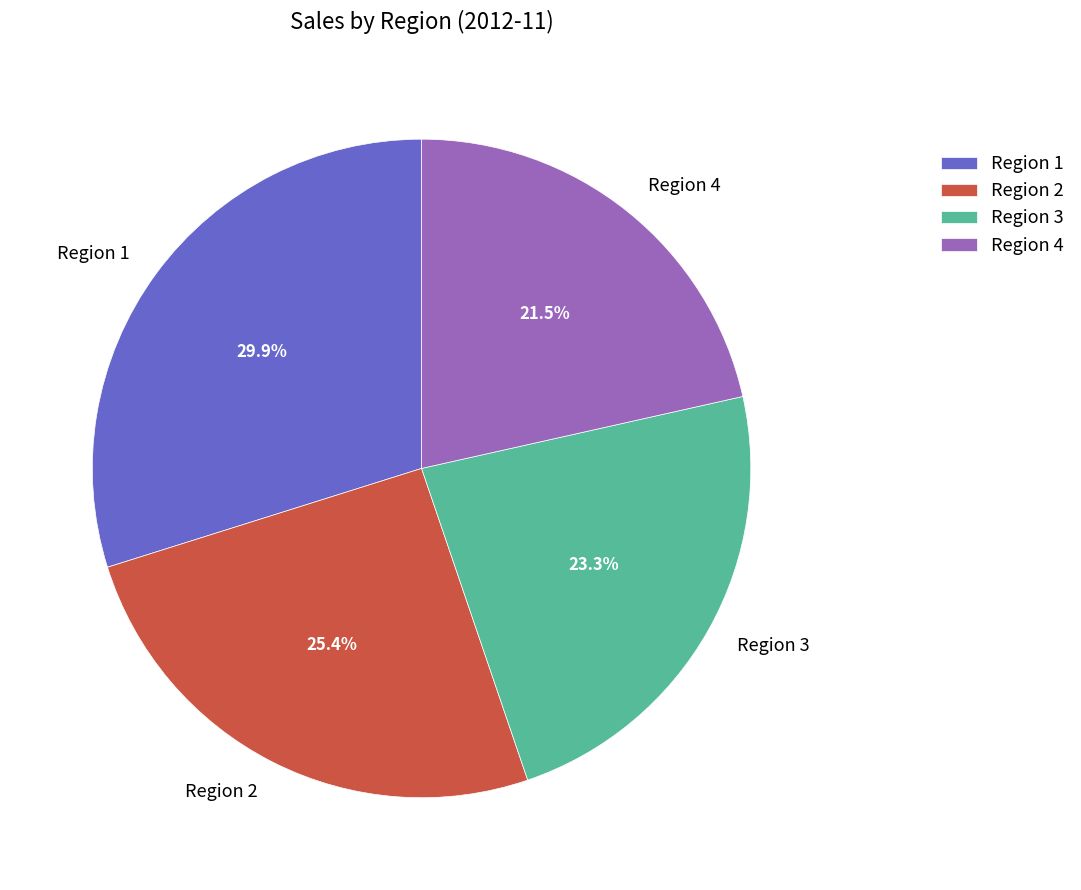

Rank the categories by value from lowest to highest.

Region 4, Region 3, Region 2, Region 1